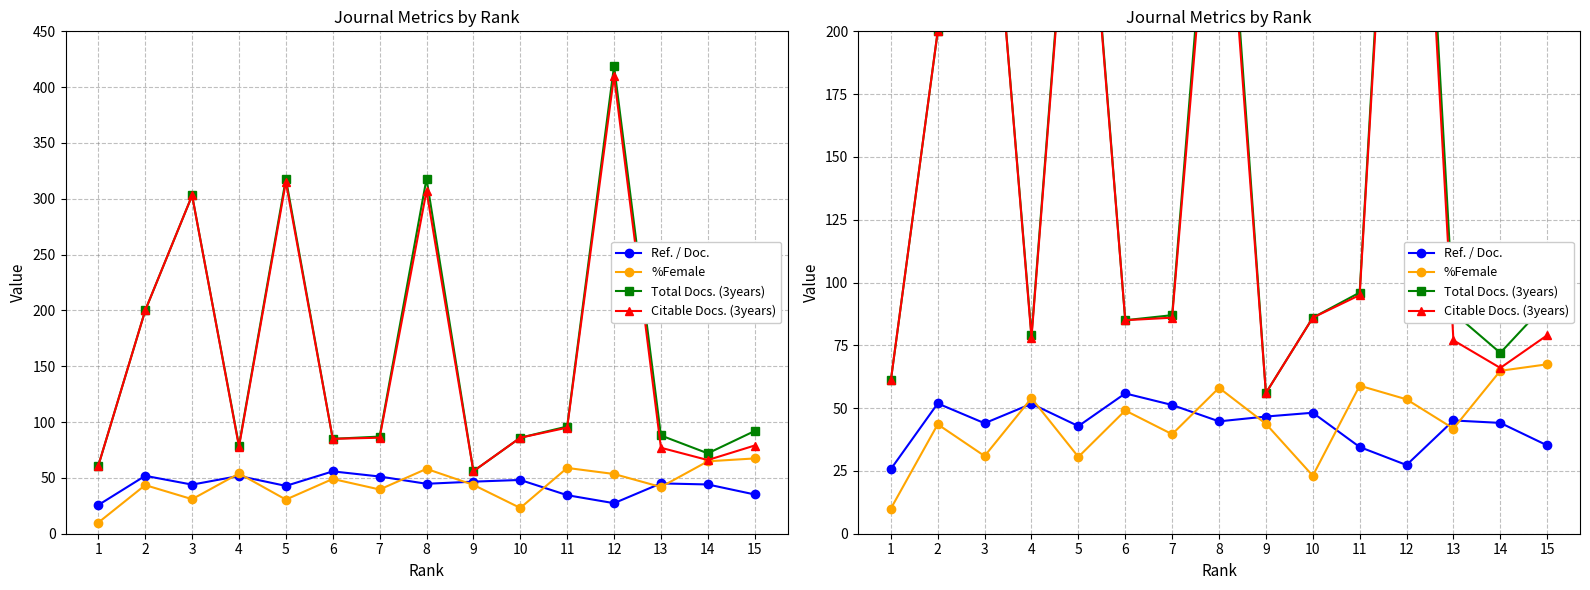

True or false: %Female has a value of 41.9 at 13.

True